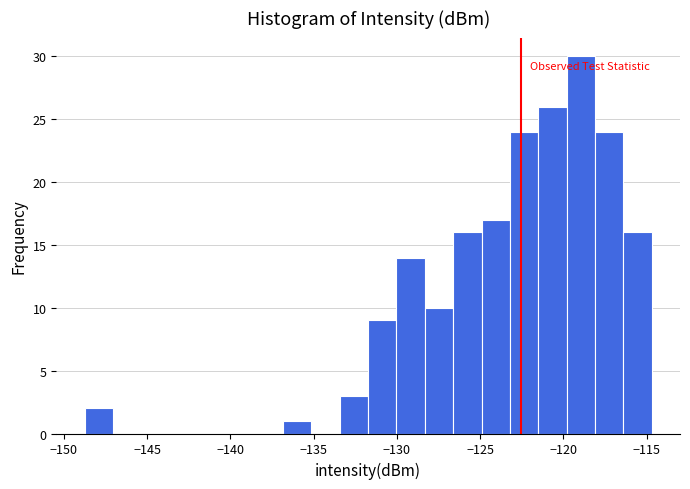

Around what value on the x-axis is the tallest bar? Give the approximate position of its centre, as read against the axis.

-119.0